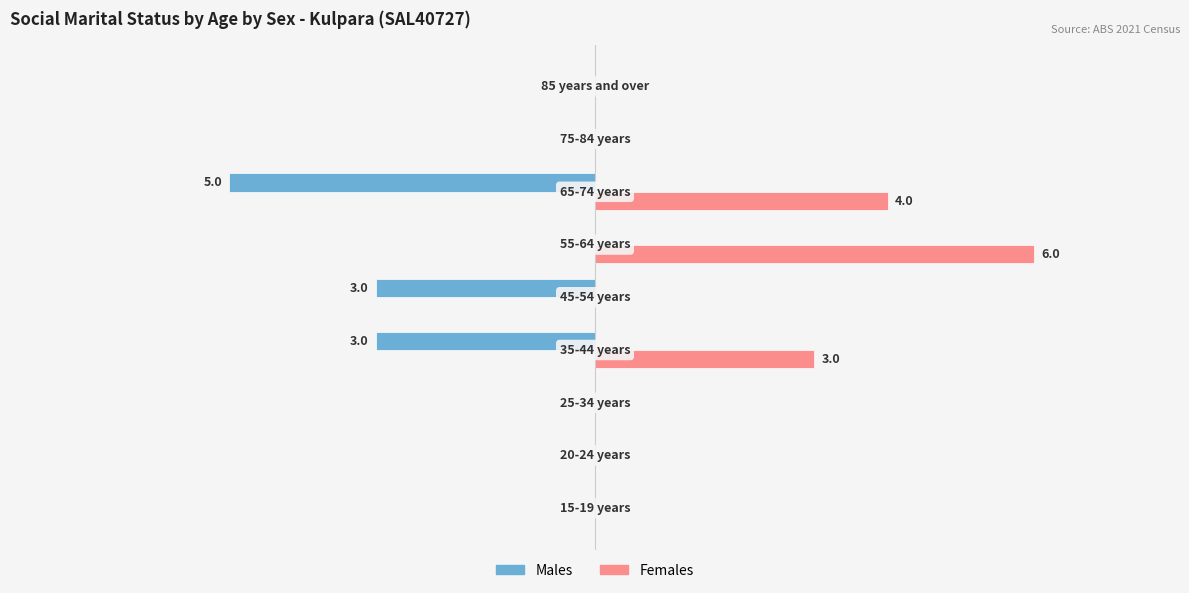

What is the average value of the Males series?

-1